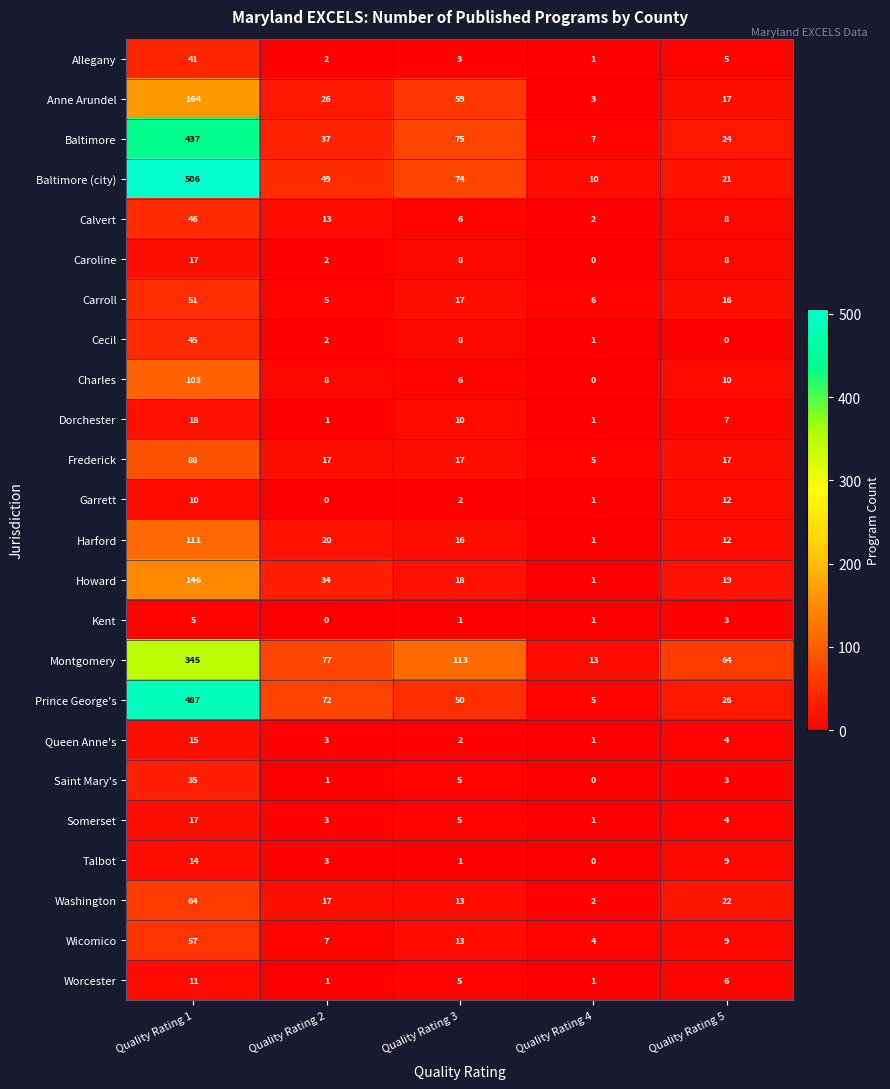

List the labels in order of Calvert value, smallest first.

Quality Rating 4, Quality Rating 3, Quality Rating 5, Quality Rating 2, Quality Rating 1